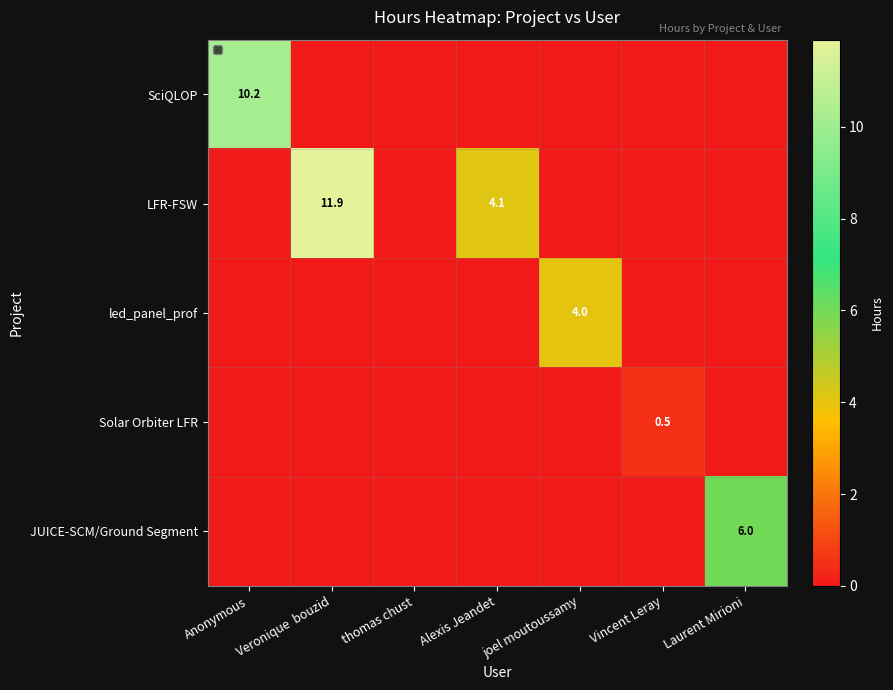

The value of JUICE-SCM/Ground Segment at Laurent Mirioni is 3.3. True or false?

False